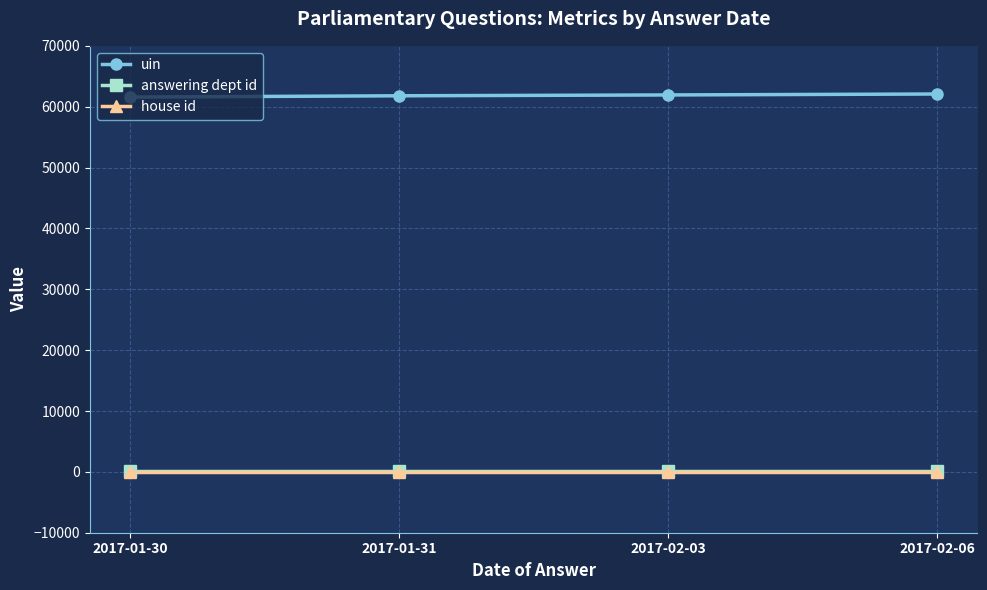

At how many categories does at least one series exceed 2492?

4